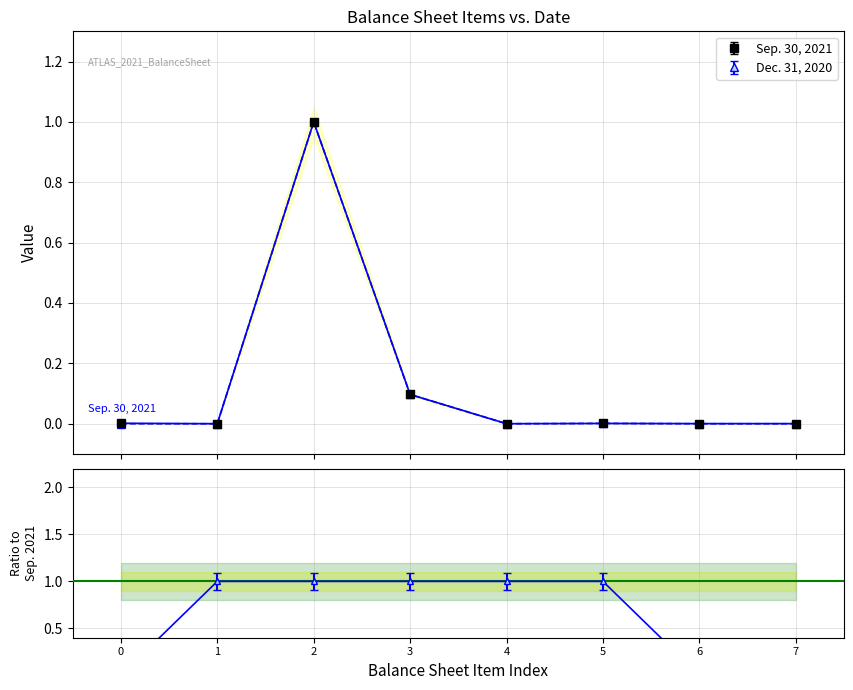

What is the average value of the Sep. 30, 2021 series?

0.1